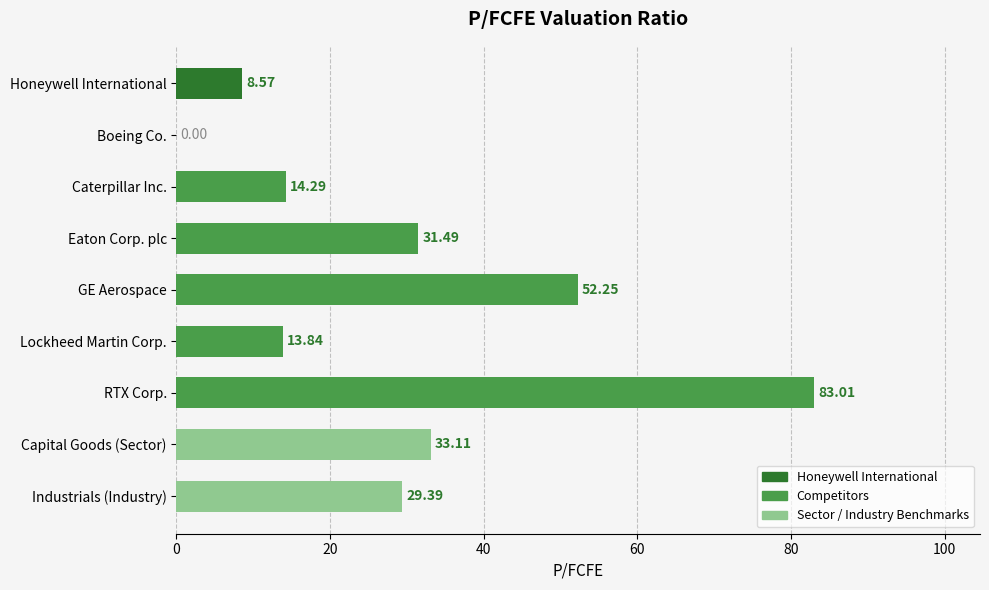

At which label is the value closest to 41?

Capital Goods (Sector)